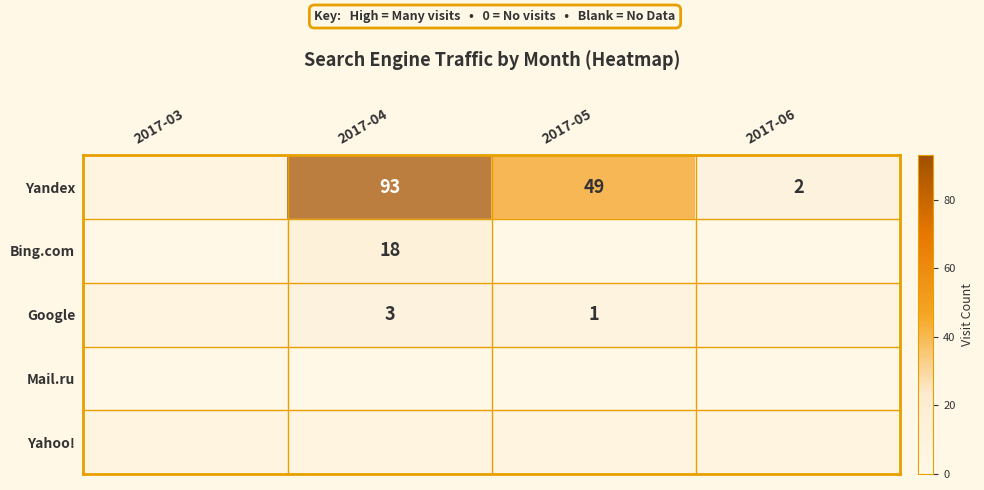

The value of Yandex at 2017-05 is 49. True or false?

True